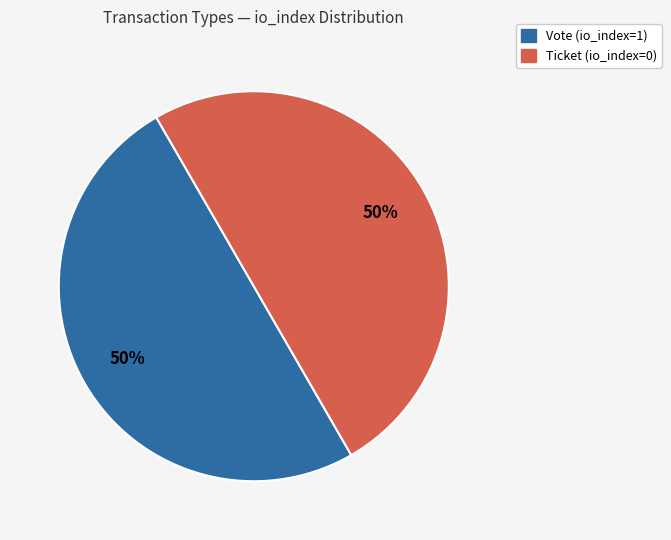

Do Vote (io_index=1) and Ticket (io_index=0) together represent more than half of the pie?

Yes